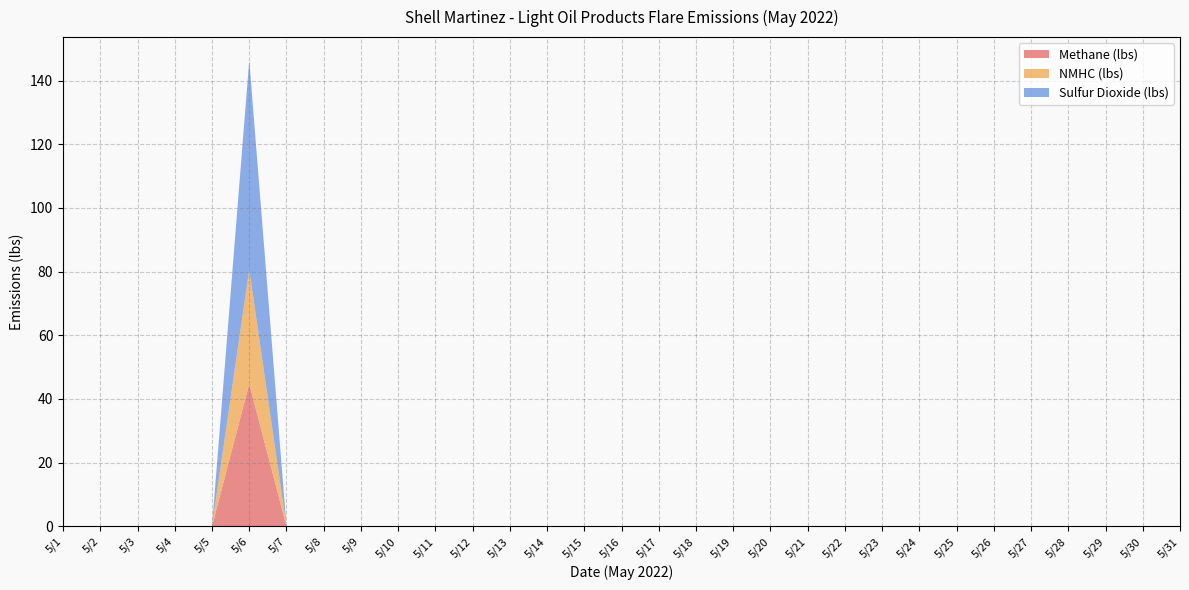

Reading right to left, list all the values displayed in this chart.

Methane (lbs): 0.0	0.0	0.0	0.0	0.0	0.0	0.0	0.0	0.0	0.0	0.0	0.0	0.0	0.0	0.0	0.0	0.0	0.0	0.0	0.0	0.0	0.0	0.0	0.0	0.0	44.8	0.0	0.0	0.0	0.0	0.0
NMHC (lbs): 0.0	0.0	0.0	0.0	0.0	0.0	0.0	0.0	0.0	0.0	0.0	0.0	0.0	0.0	0.0	0.0	0.0	0.0	0.0	0.0	0.0	0.0	0.0	0.0	0.0	36.0	0.0	0.0	0.0	0.0	0.0
Sulfur Dioxide (lbs): 0.0	0.0	0.0	0.0	0.0	0.0	0.0	0.0	0.0	0.0	0.0	0.0	0.0	0.0	0.0	0.0	0.0	0.0	0.0	0.0	0.0	0.0	0.0	0.0	0.0	65.7	0.0	0.0	0.0	0.0	0.0